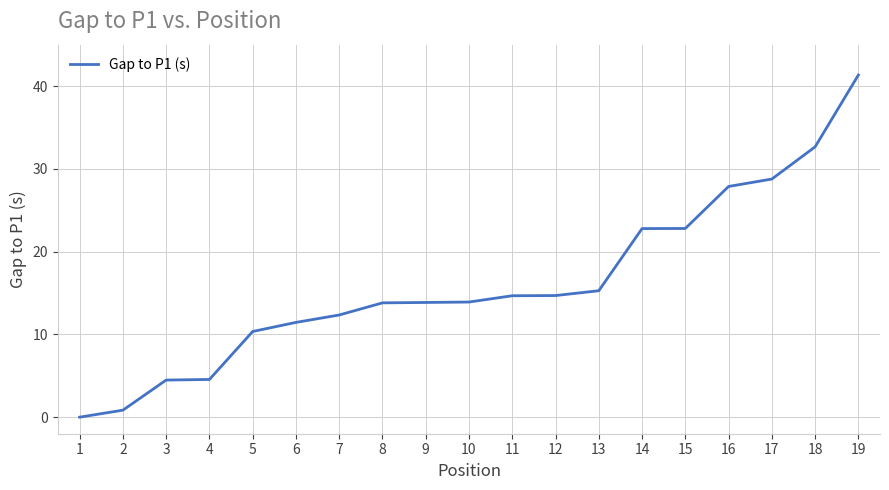

What is the approximate value at 6?

11.4